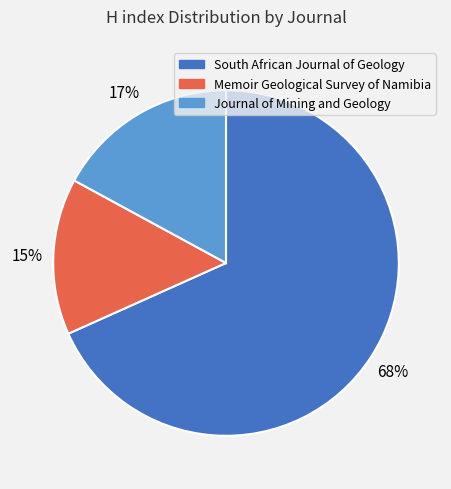

What percentage is the South African Journal of Geology slice, to the nearest percent?

68%